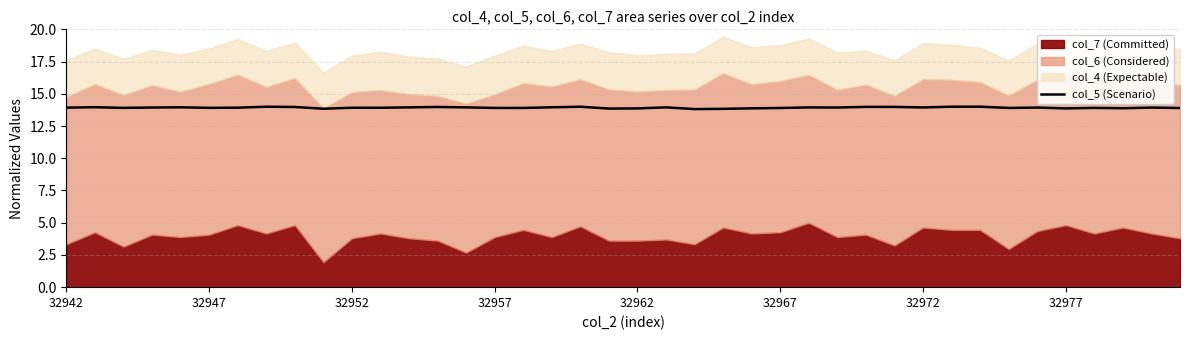

How many lines are shown in the chart?

1